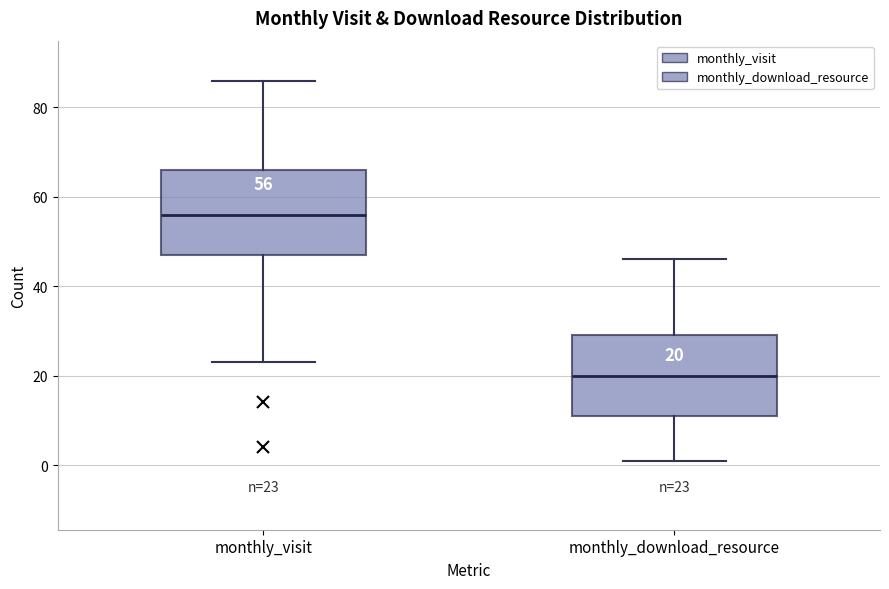

Which box's median line is the lowest?

monthly_download_resource